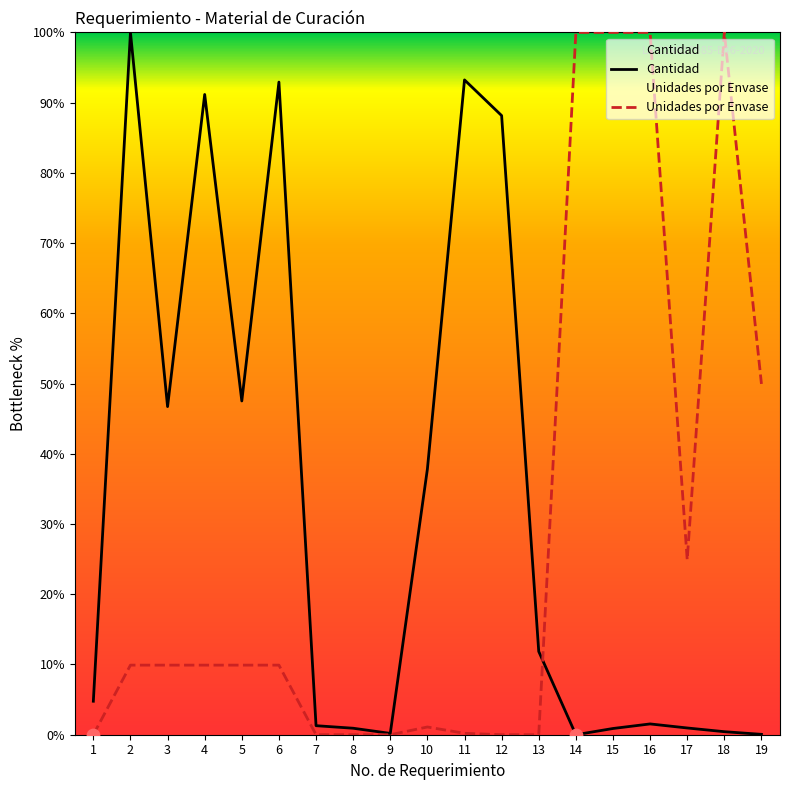

What is the total value across all series at 1?

4.8